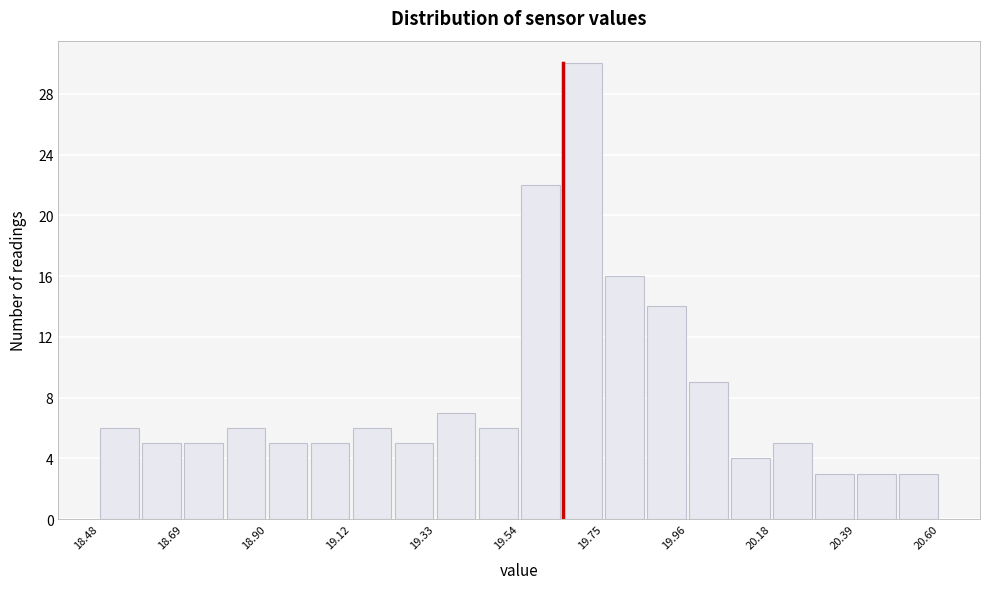

Around what value on the x-axis is the tallest bar? Give the approximate position of its centre, as read against the axis.

19.70